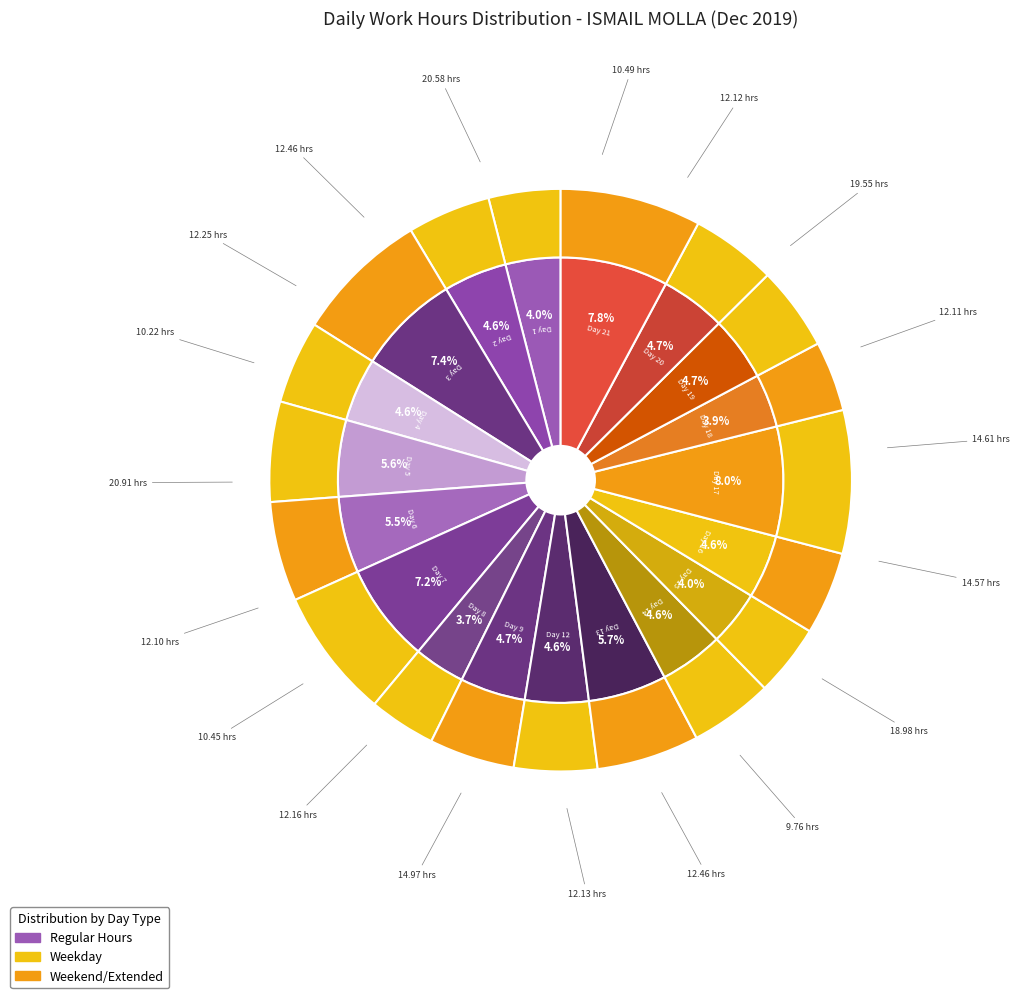

Is there a majority slice in this chart?

No